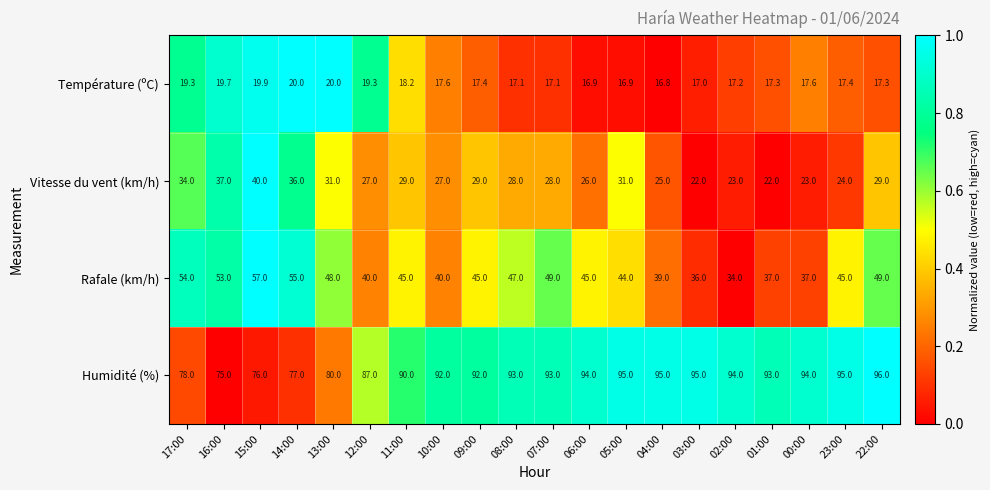

How many values in the Température (ºC) series are below 17?

3